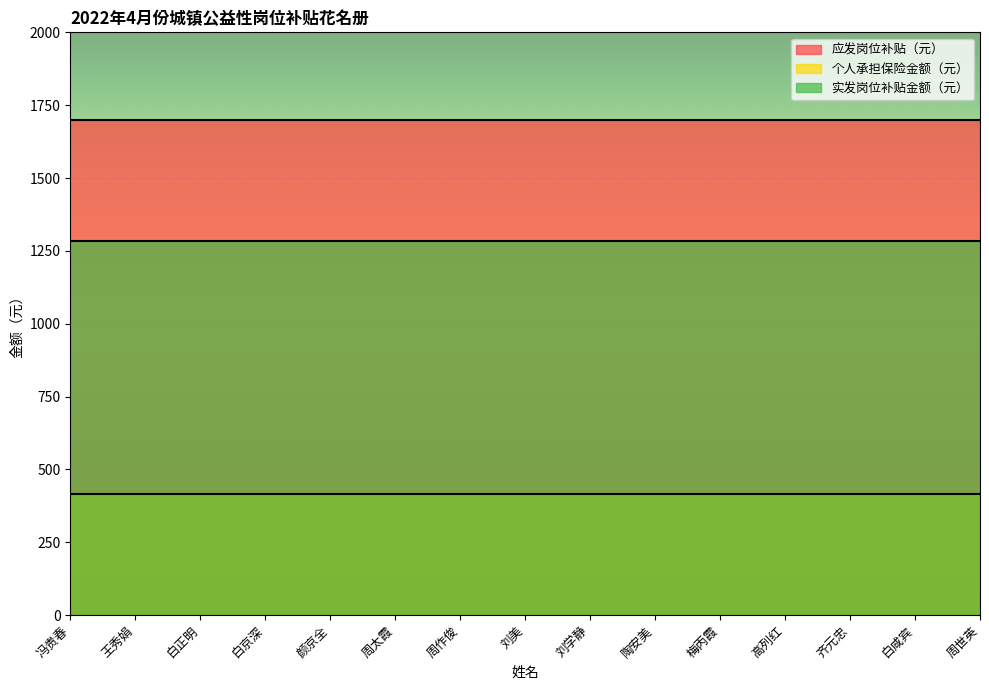

What is the minimum value shown in the chart?

417.0